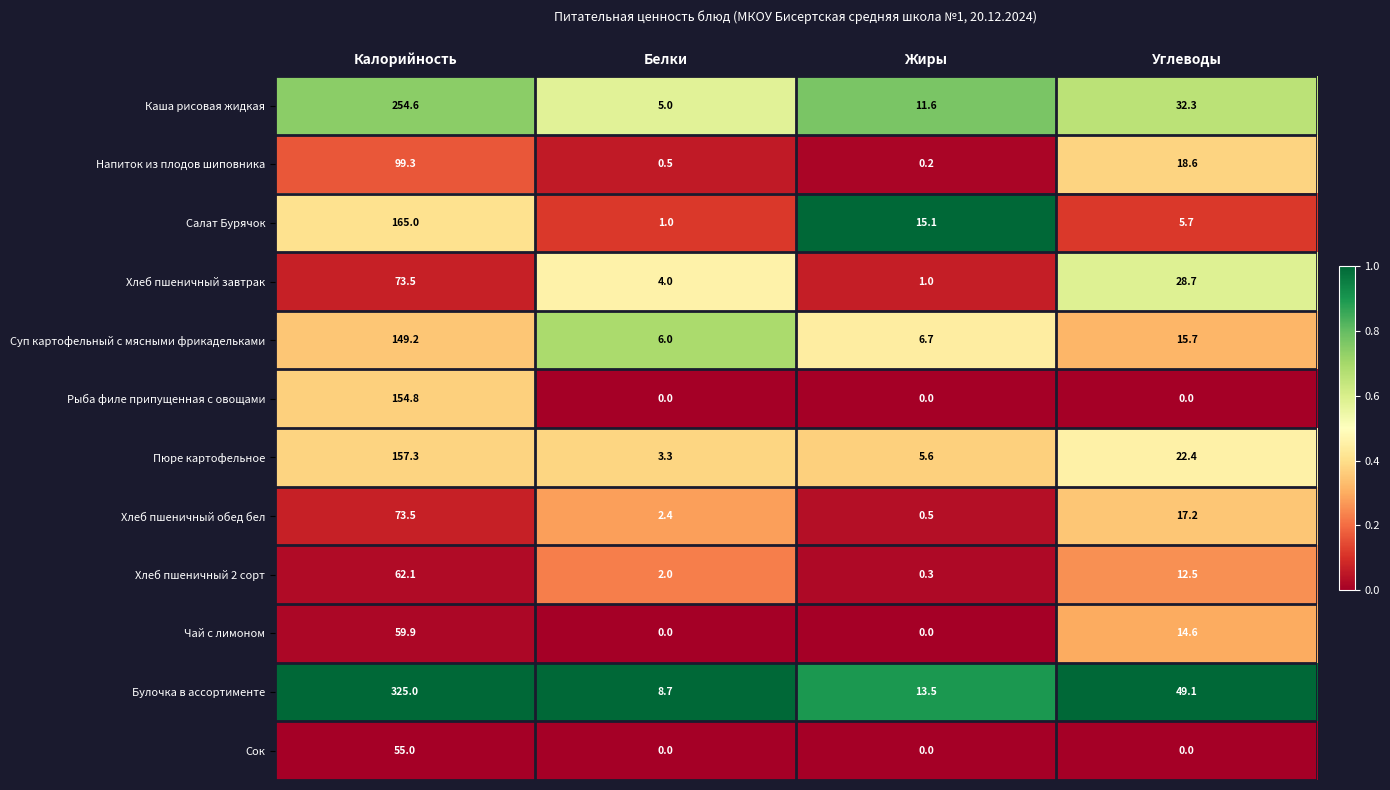

Which series has the widest spread of values?

Булочка в ассортименте